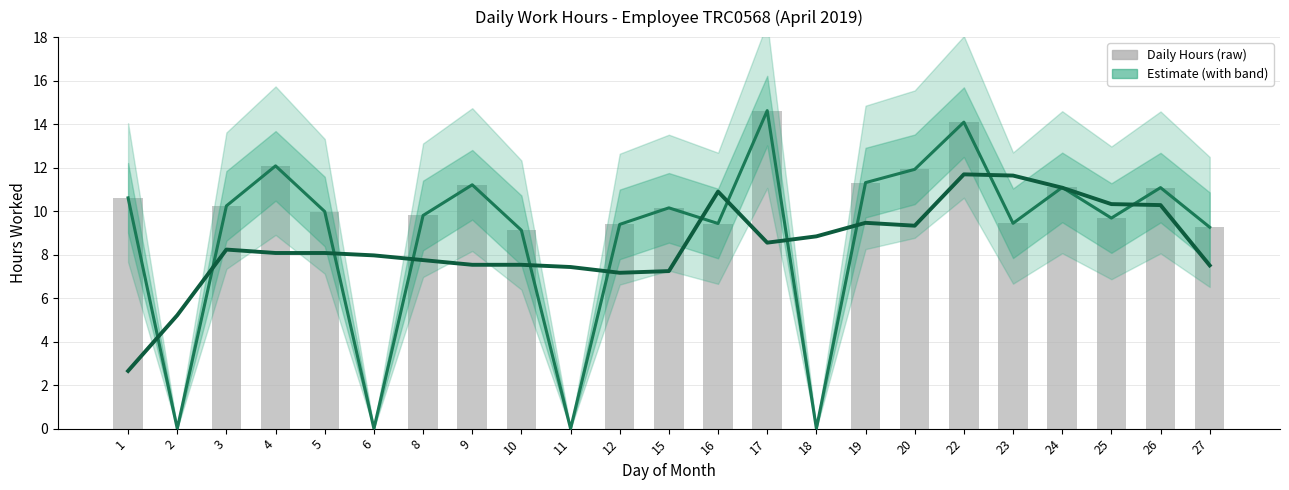

Which has a higher value, 2 or 10?

10